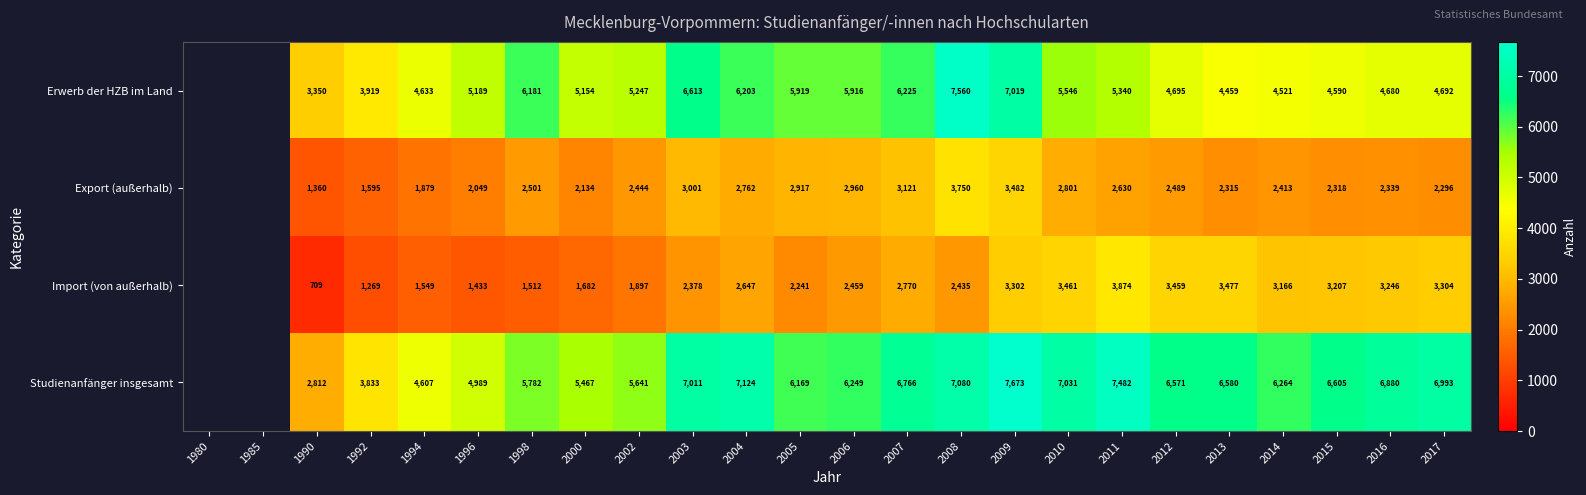

At which category does the chart reach its minimum across all series?

1990